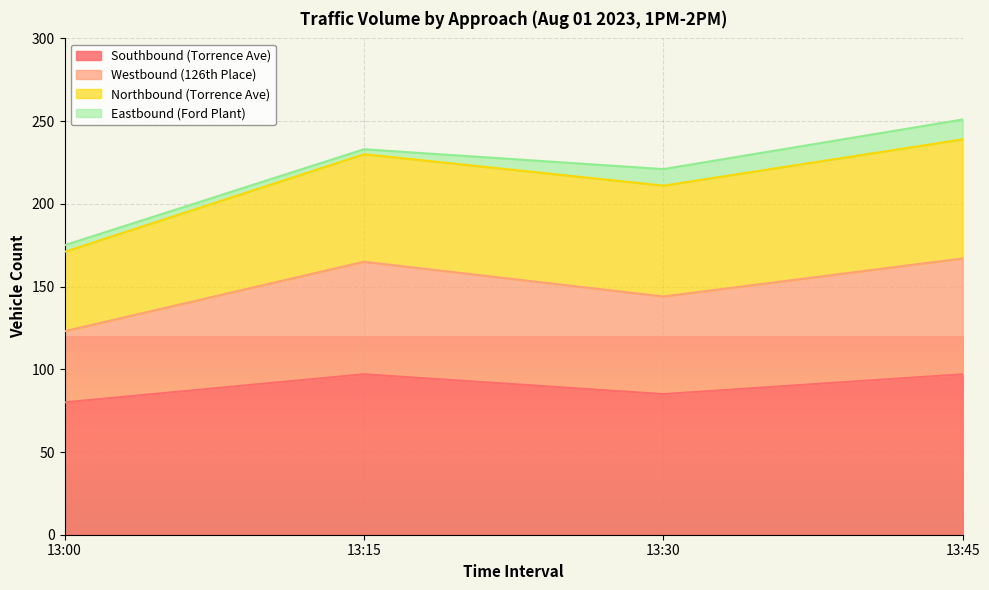

What is the highest value of the Southbound (Torrence Ave) series?

97